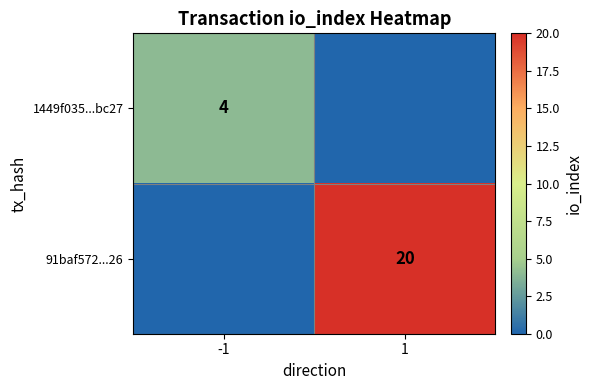

The 1449f035...bc27 series shows 4 at -1. True or false?

True